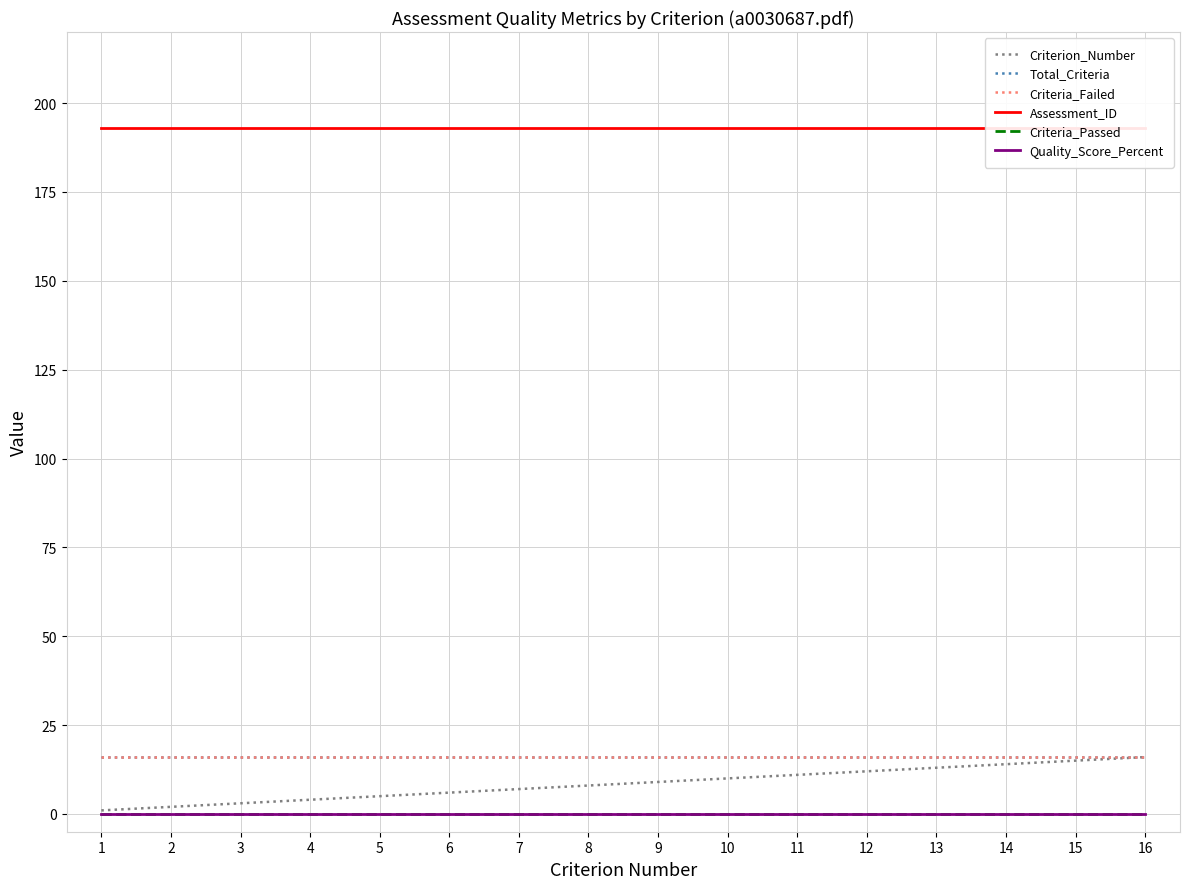

Is the value of Quality_Score_Percent at 7 greater than the value of Assessment_ID at 13?

No